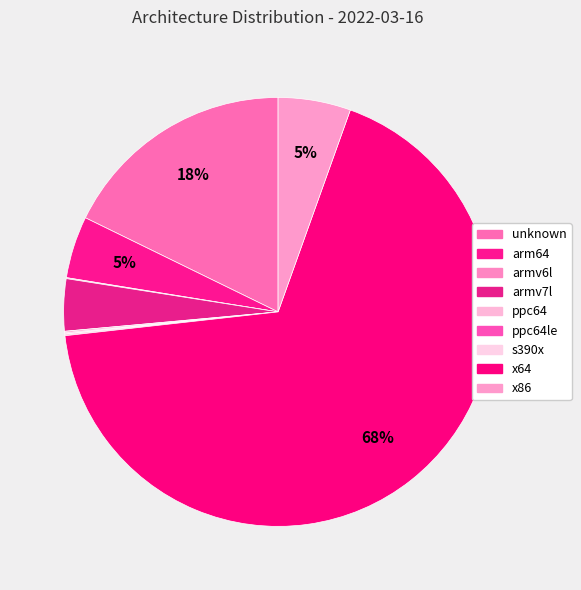

Count the number of slices in the pie.

9